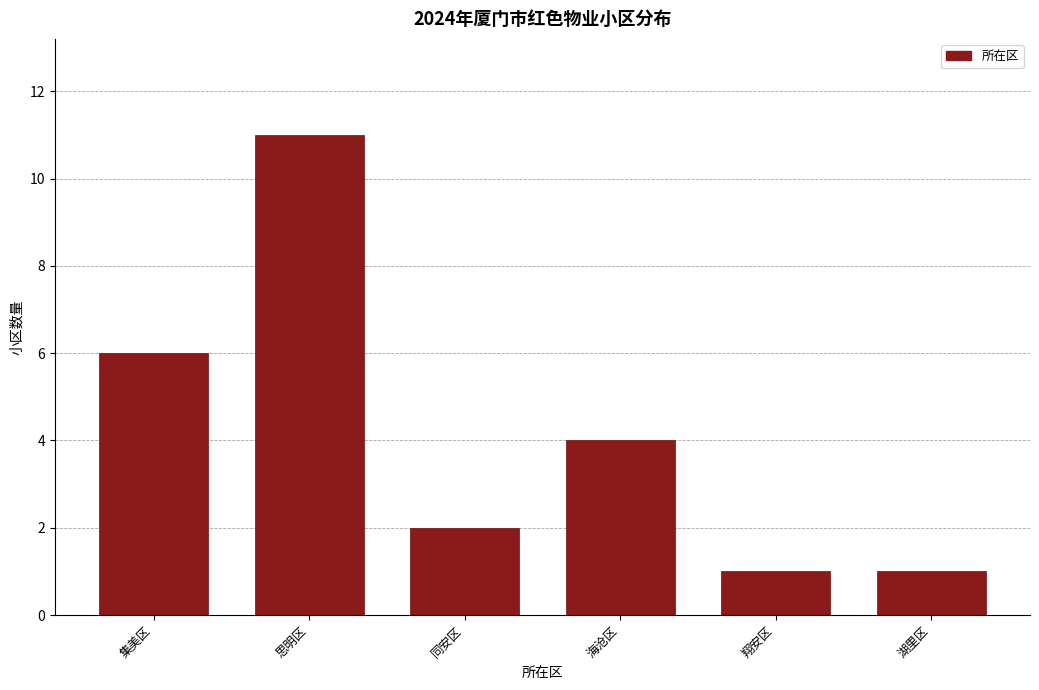

Reading right to left, list all the values displayed in this chart.

湖里区=1	翔安区=1	海沧区=4	同安区=2	思明区=11	集美区=6